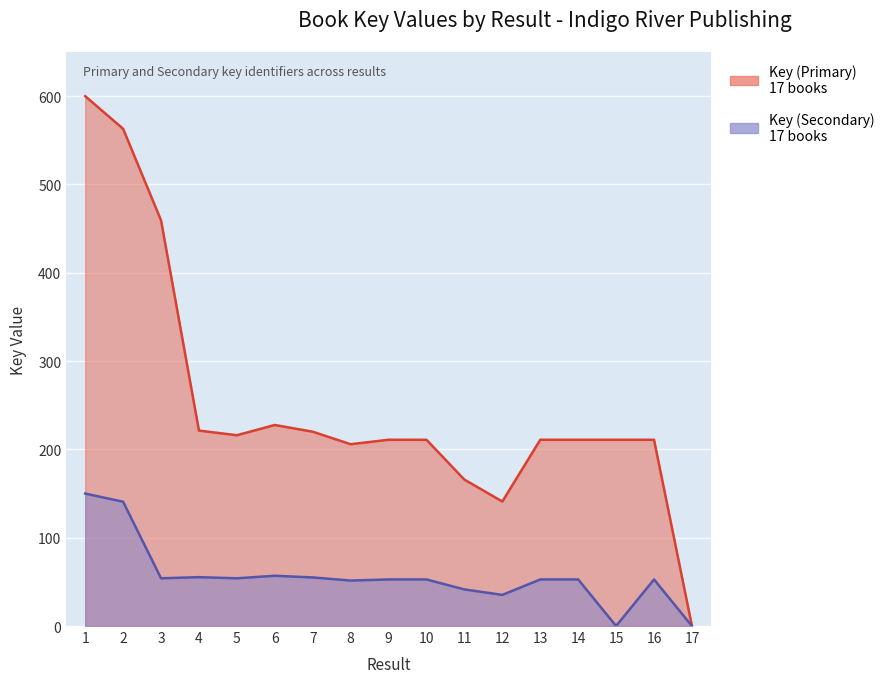

At which category is the sum across all series the highest?

1